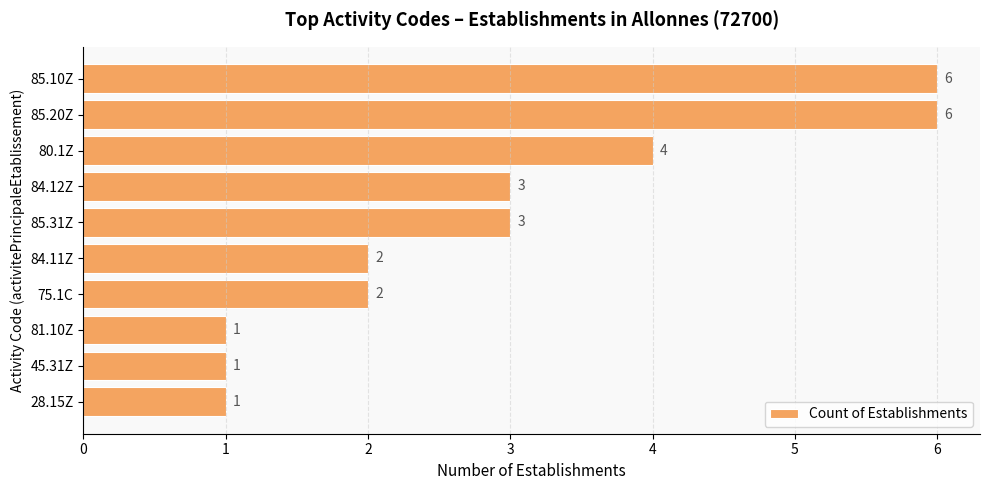

Are the bars horizontal?

Yes